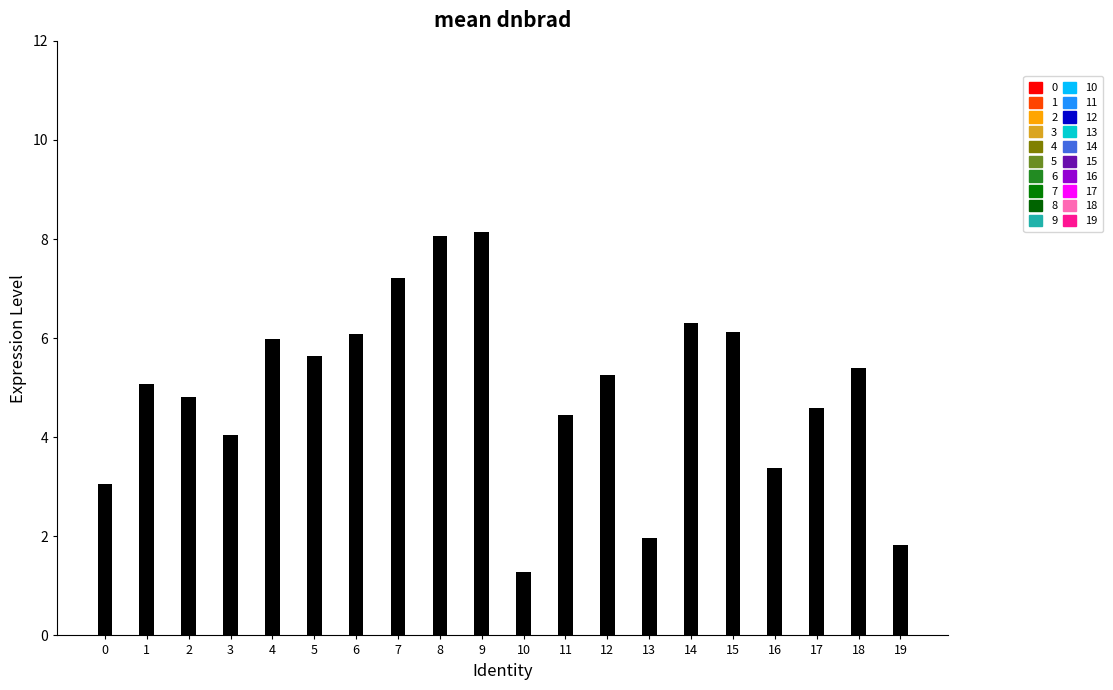

At which category does the chart reach its minimum across all series?

10